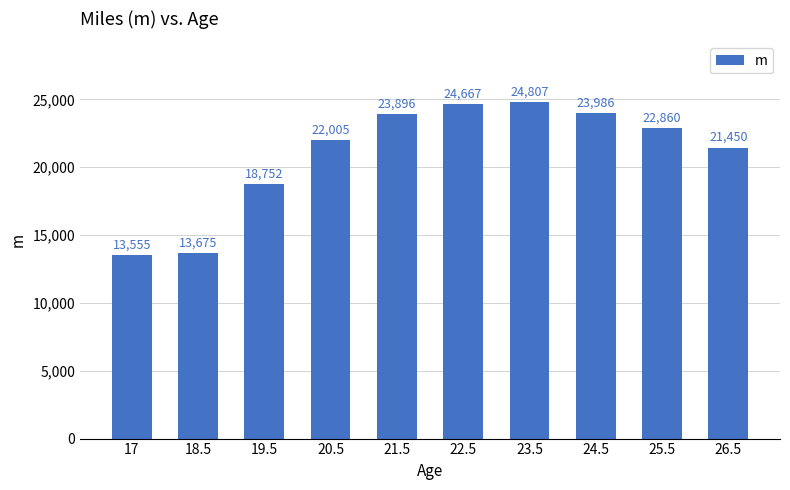

What is the average value?

20965